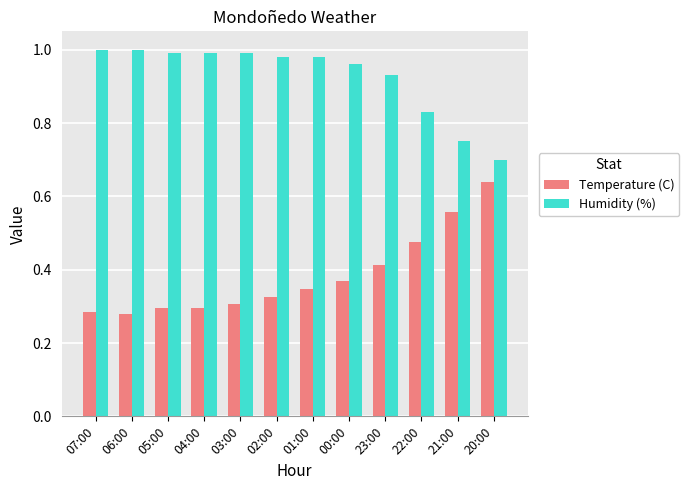

Count the number of data series in this chart.

2